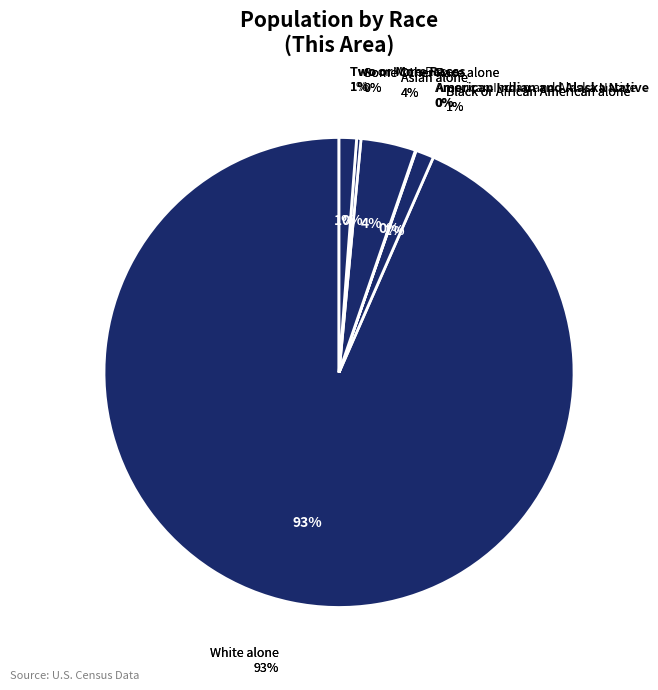

Which slice is the smallest?

American Indian and Alaska Native